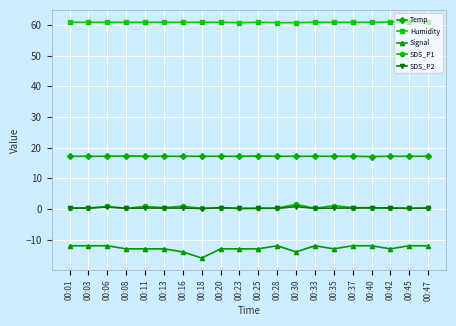

What are all the series names shown in the legend?

Temp, Humidity, Signal, SDS_P1, SDS_P2